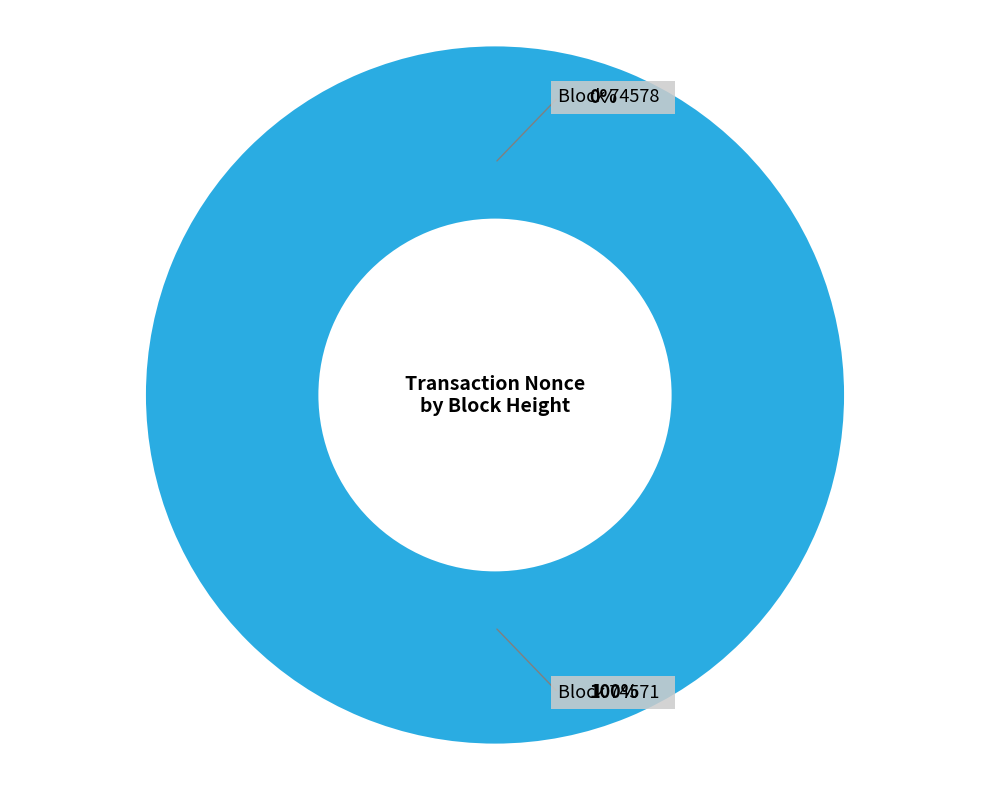

The 74578 slice represents 10% of the pie. True or false?

False